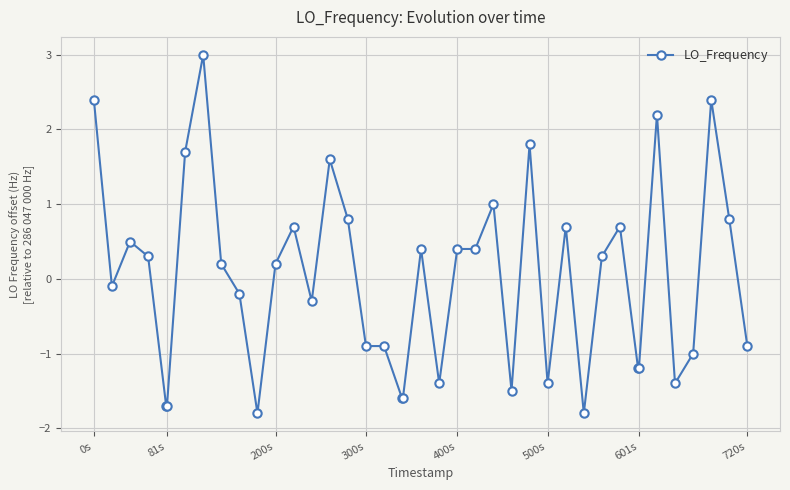

How many values are below zero?

19